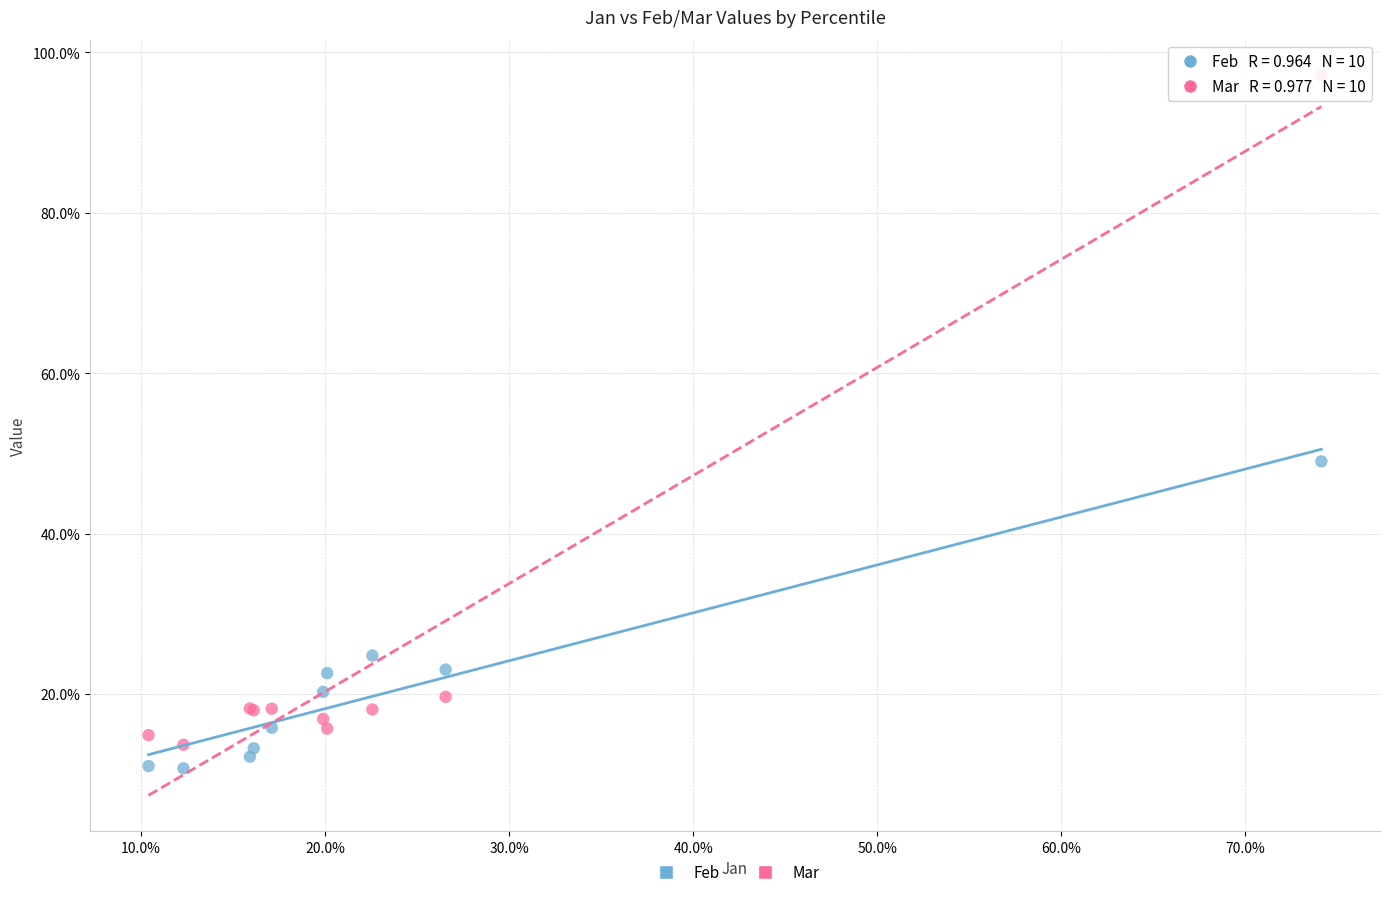

Which series contains the lowest Y value?

Feb